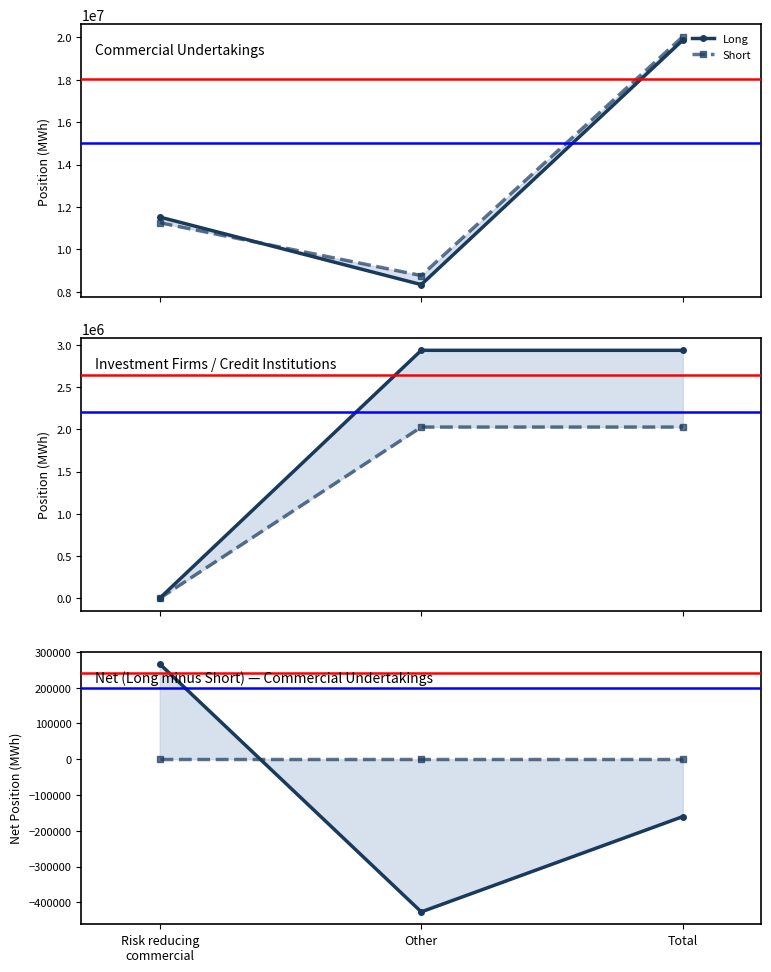

Count the number of categories in the chart.

3